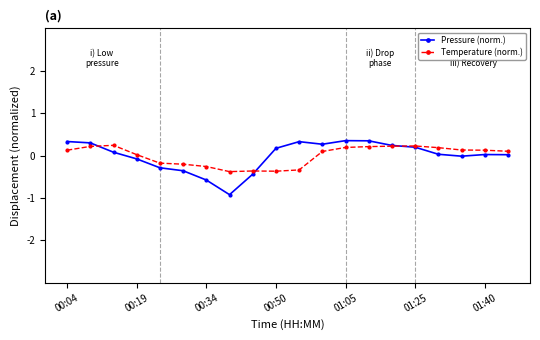

What is the maximum value for Pressure (norm.)?

0.4